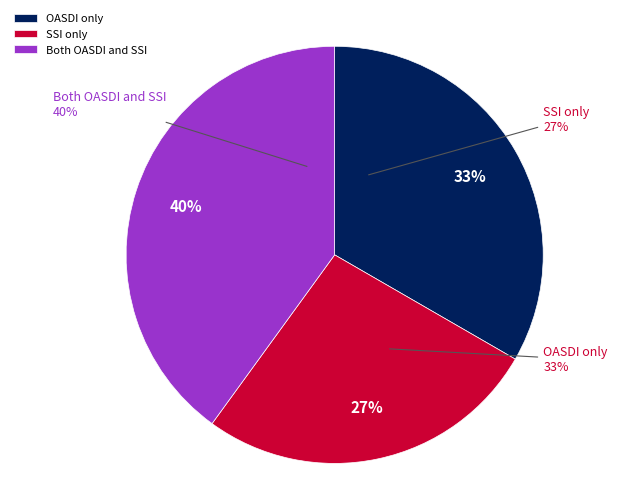

What is the smallest slice in the pie chart?

1